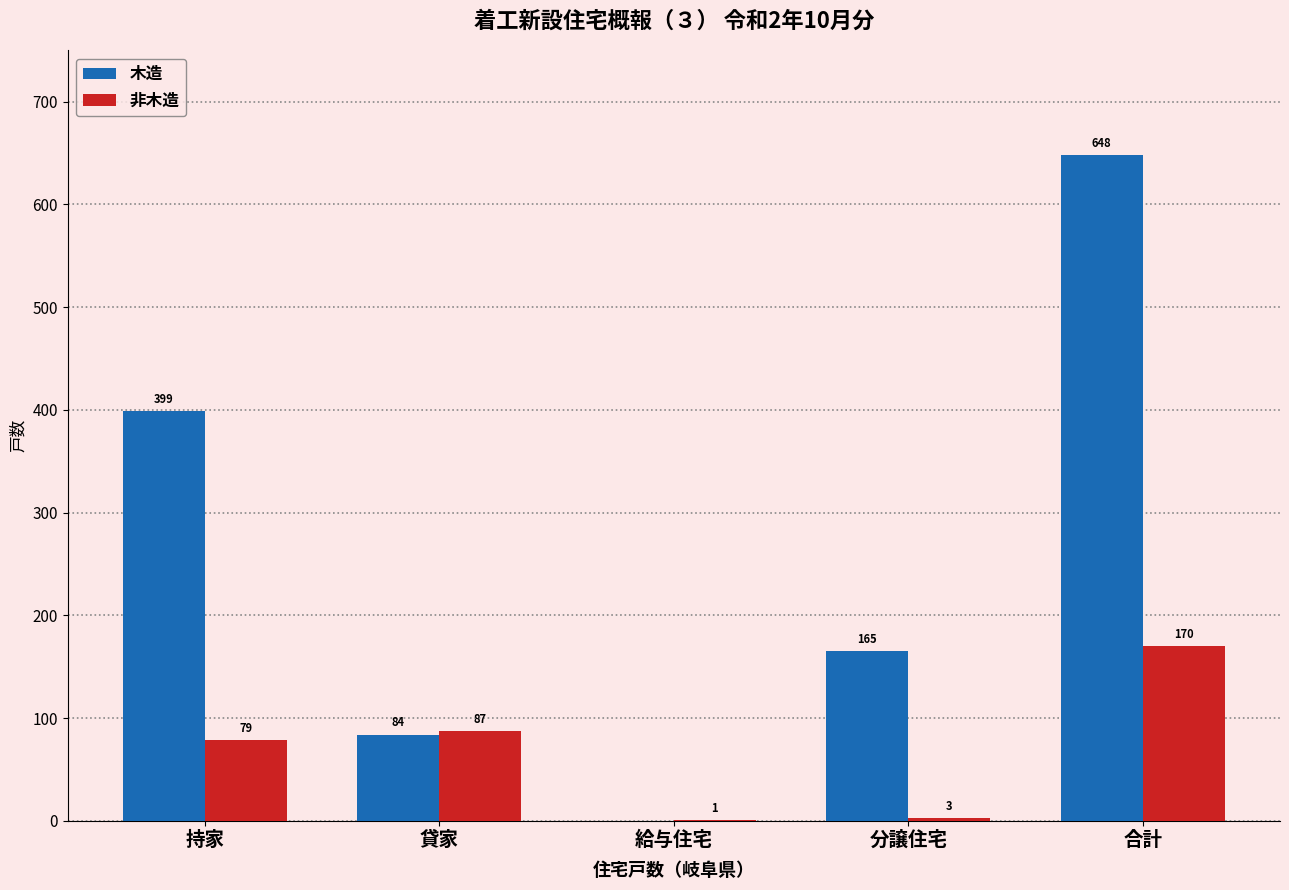

What is the total value across all series at 持家?

478